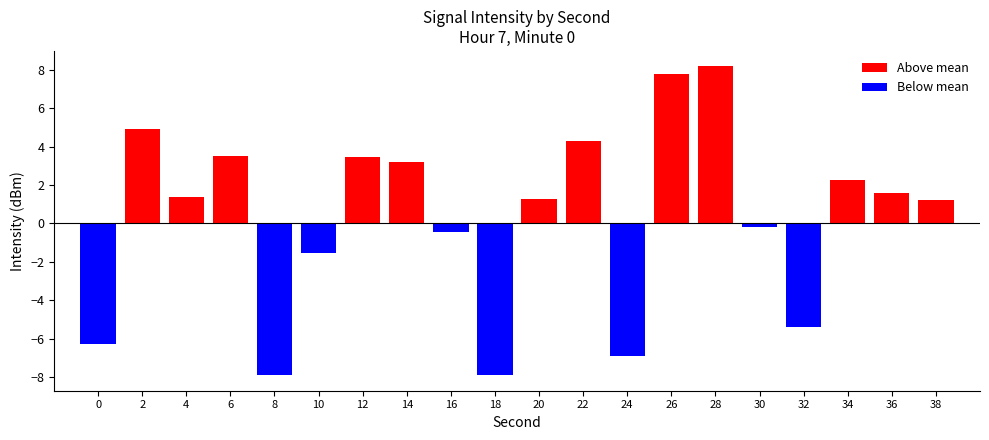

How many positive values are there?

12